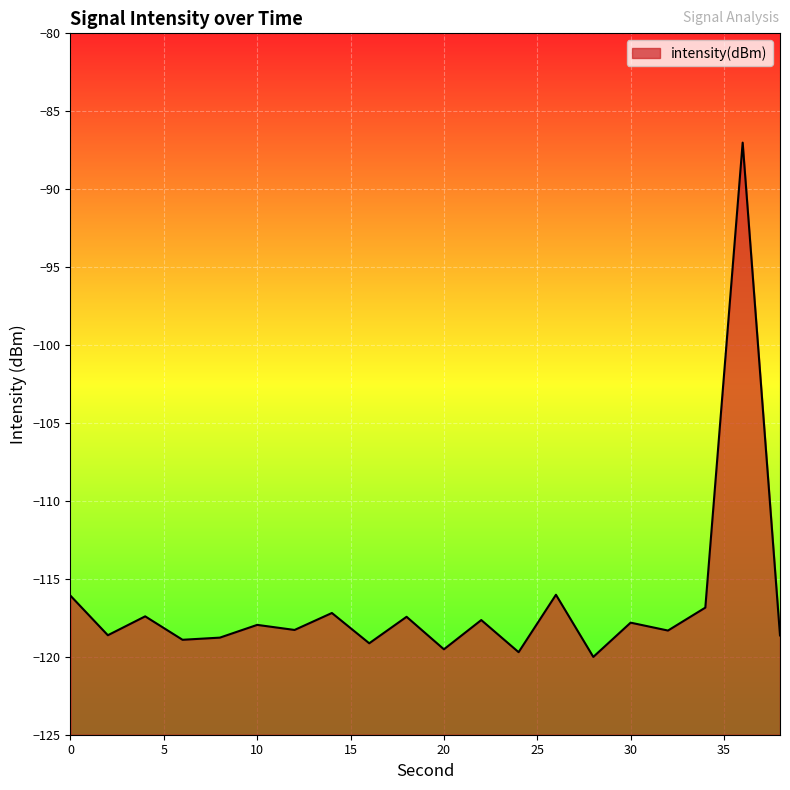

What is the change in value from 0 to 6?

-2.8